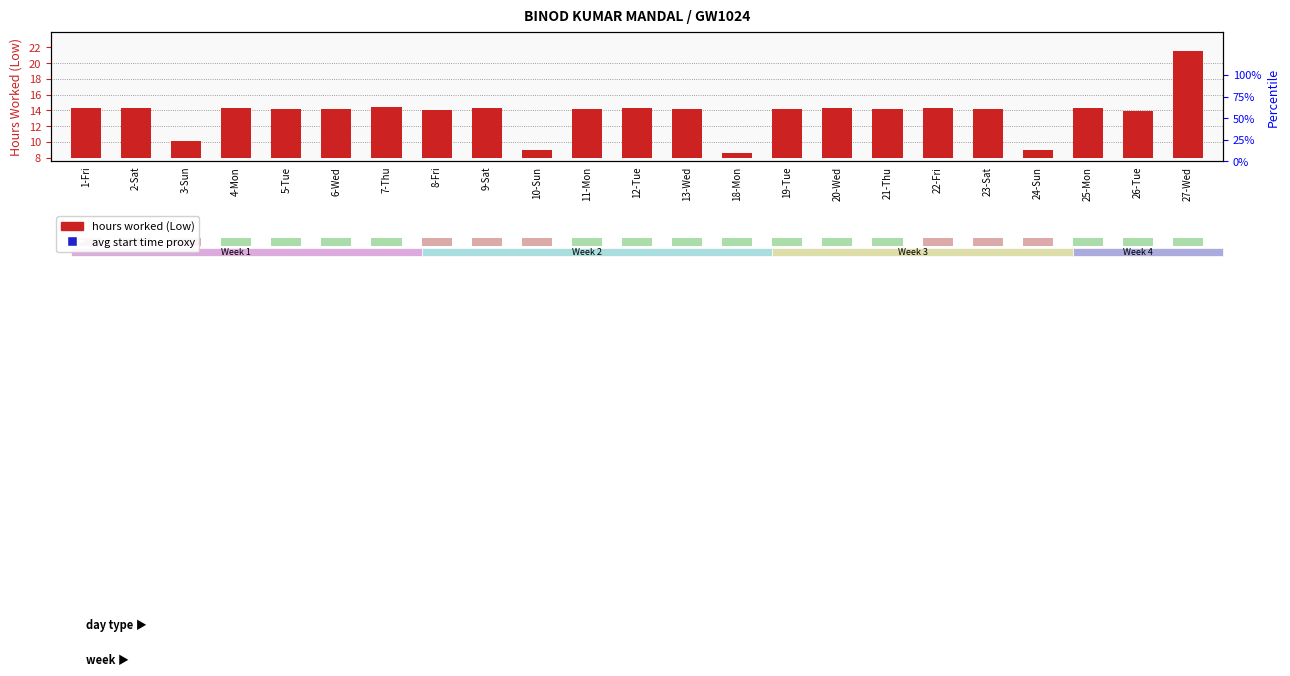

Which series contains the lowest Y value?

hours worked (Low)